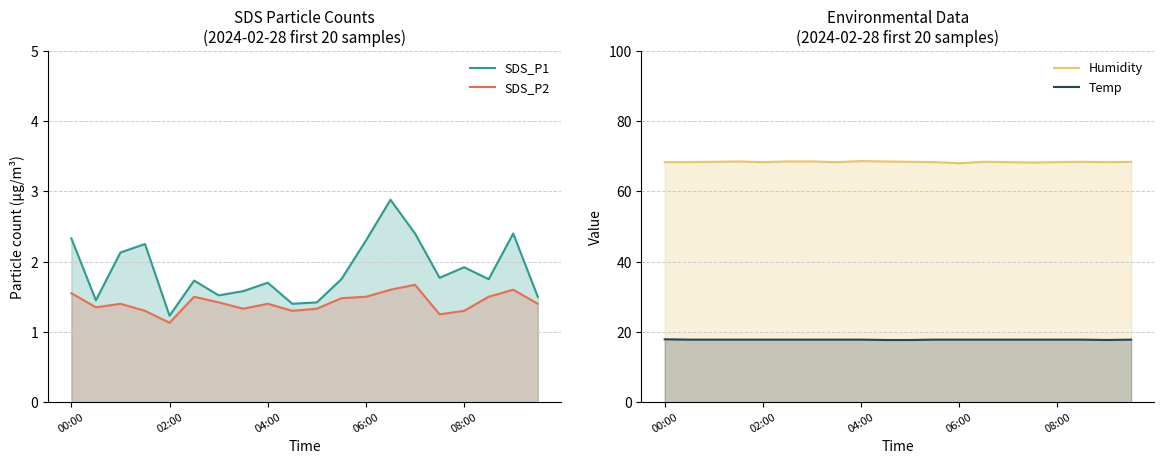

At 18, list the series in order from largest to smallest.

Humidity, Temp, SDS_P1, SDS_P2